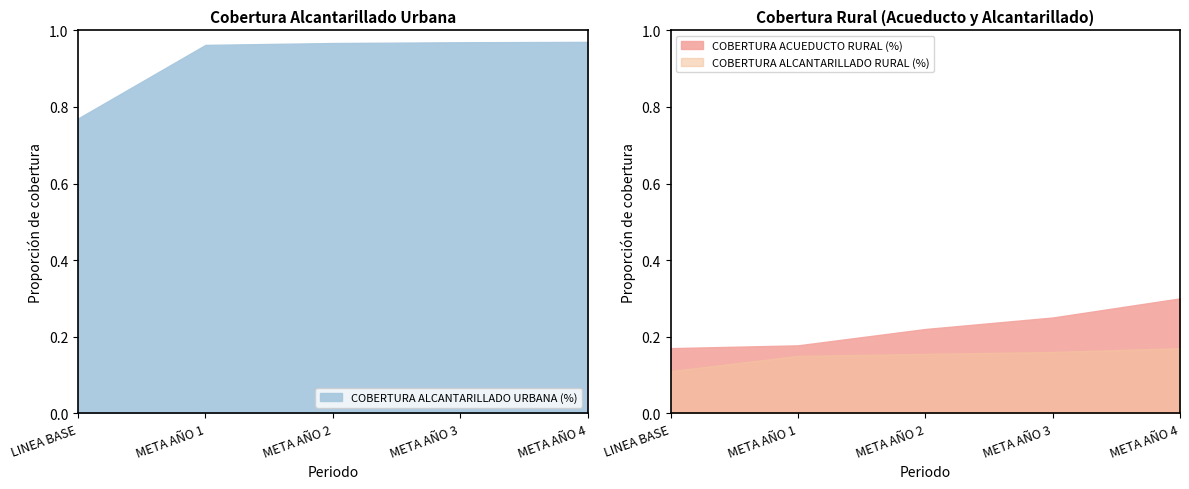

What is the maximum value shown in the chart?

1.0